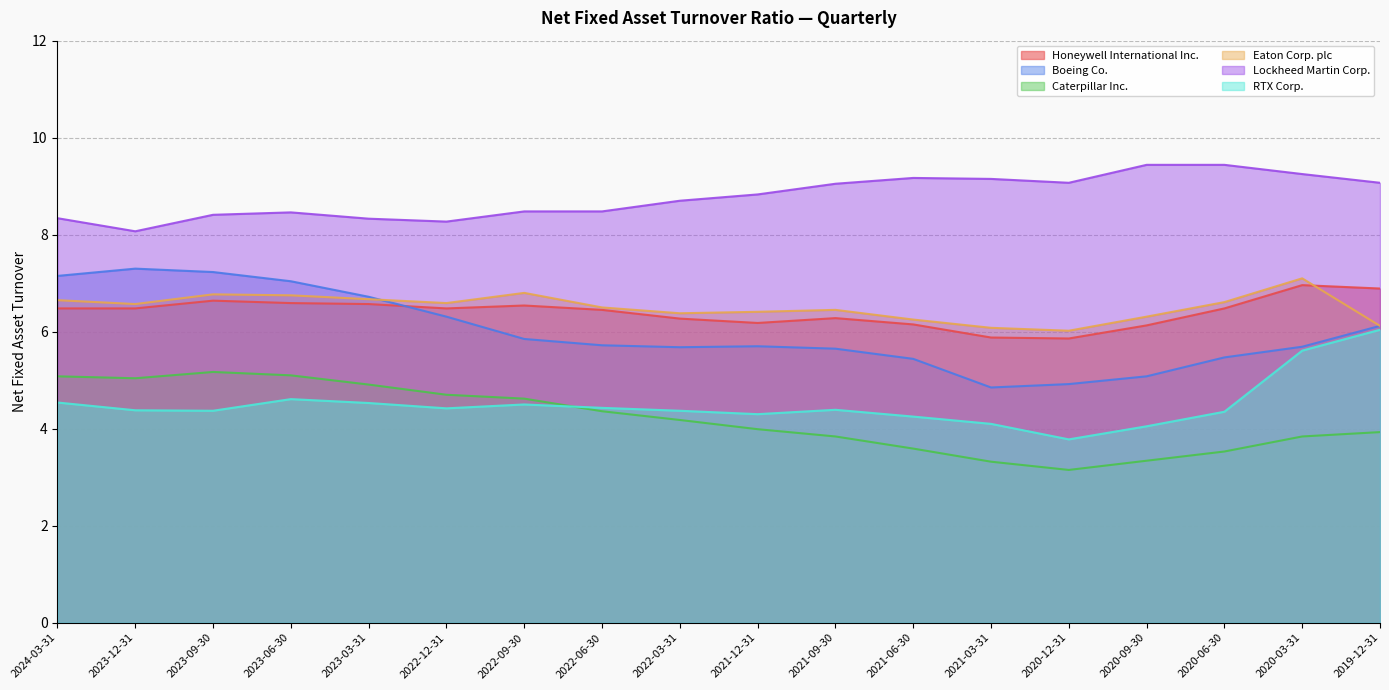

At which category does Boeing Co. reach its first local peak?

2023-12-31